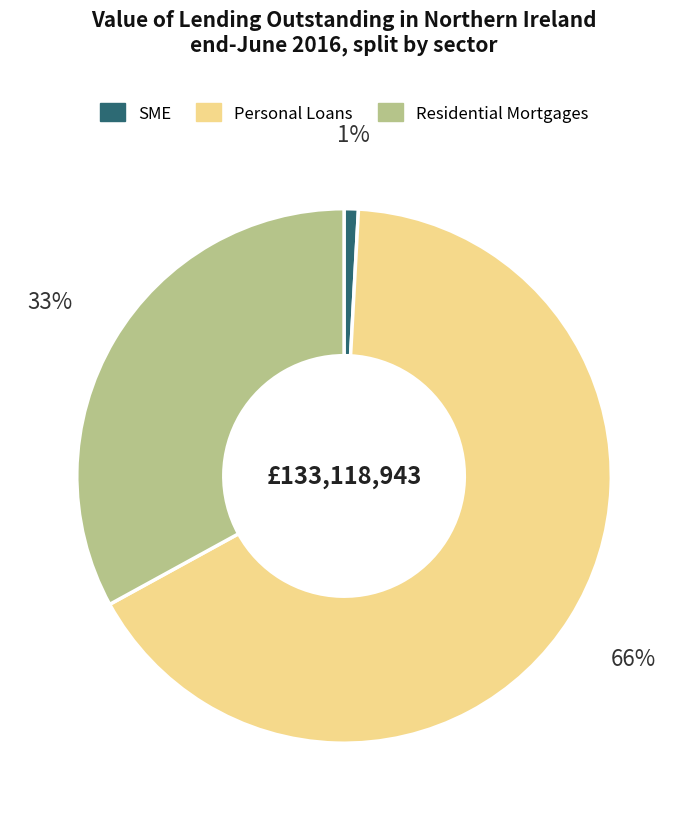

Which slice is the largest?

Personal Loans